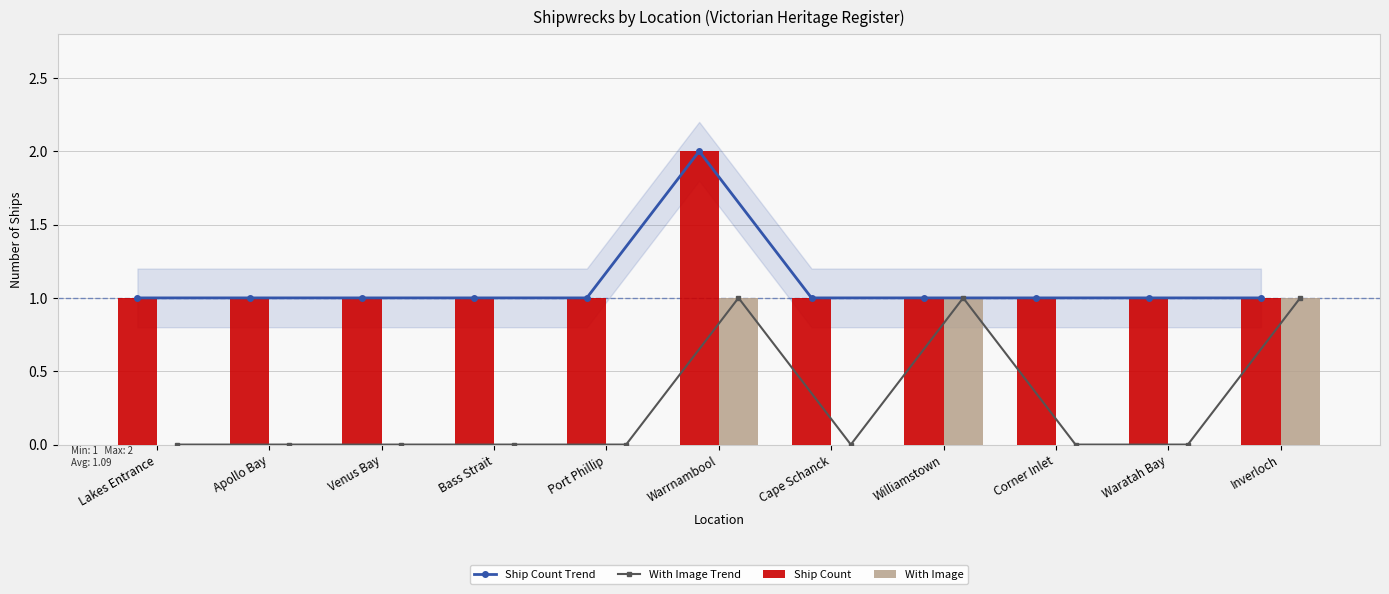

Rank the series at Port Phillip from lowest to highest value.

With Image Trend, With Image, Ship Count Trend, Ship Count